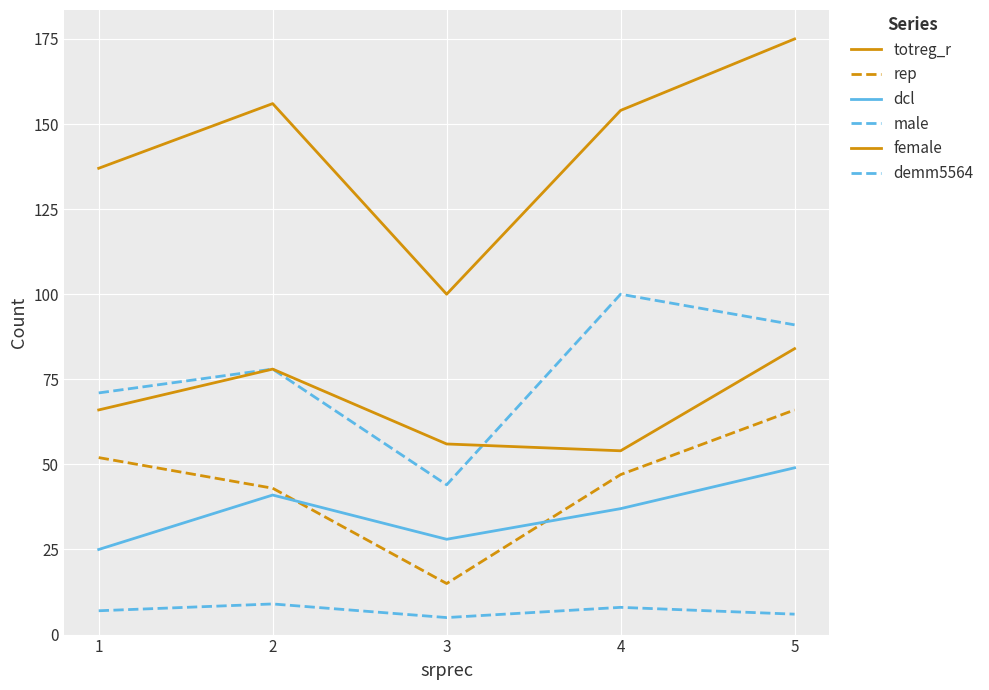

What value does the demm5564 series have at 4?

8